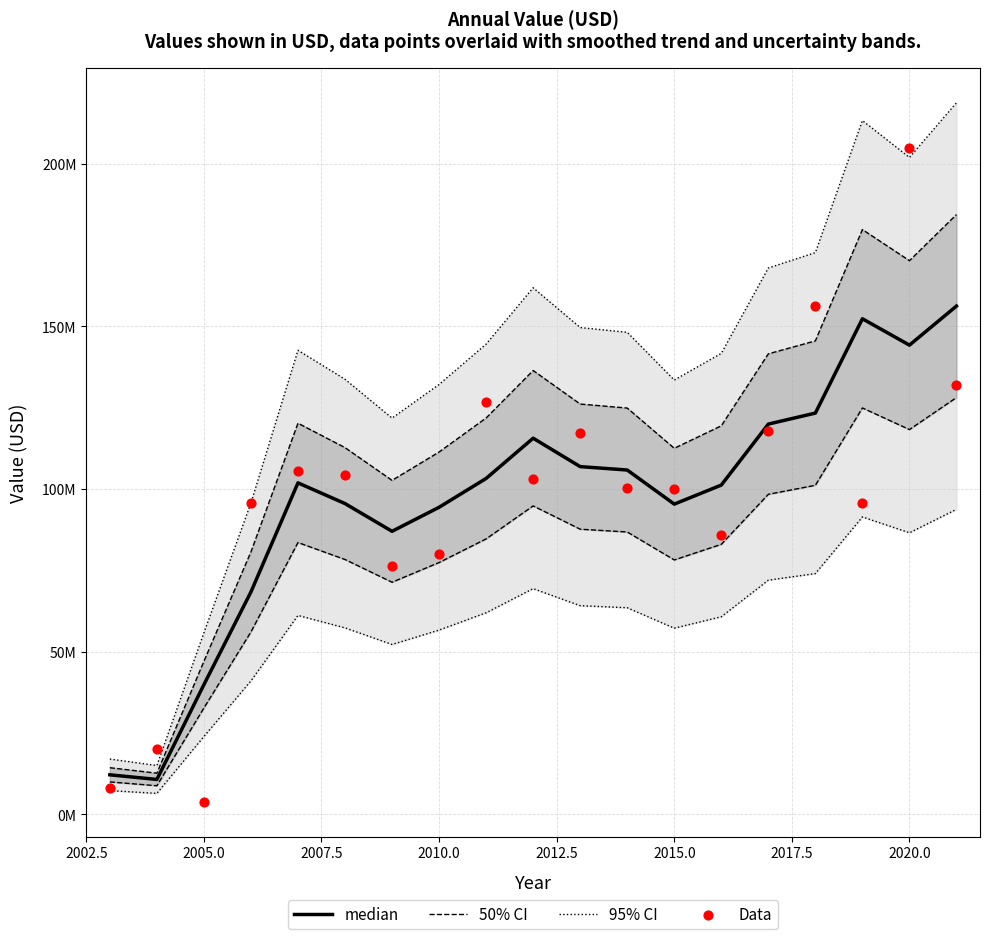

Which series has the largest Y range (max minus min)?

95% CI